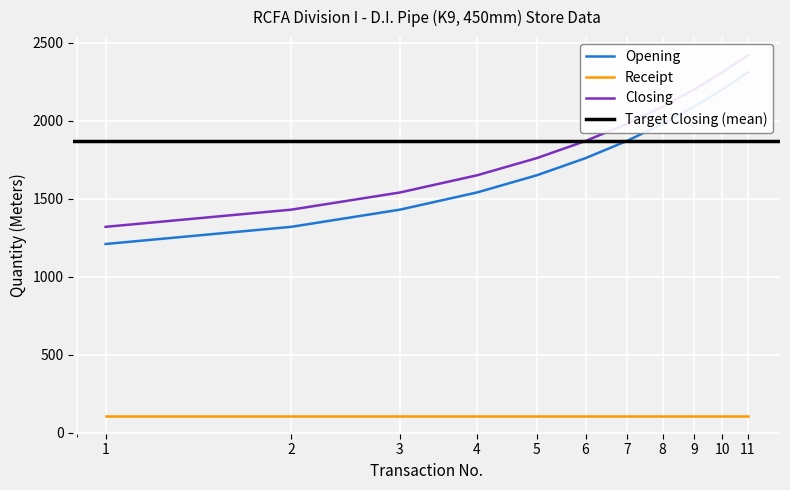

The Opening series shows 3600 at 9. True or false?

False